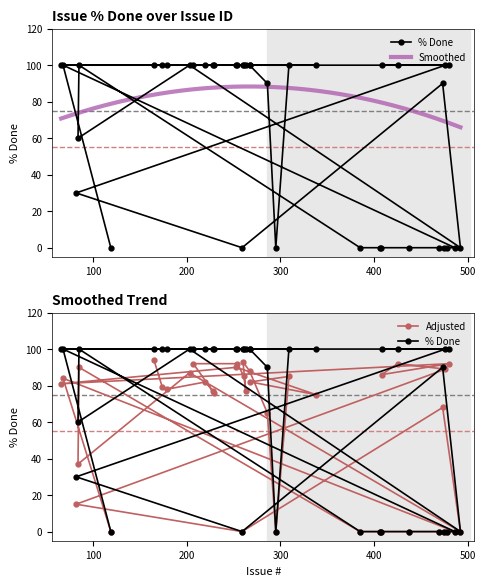

What is the value of the 2nd point from the left?

100